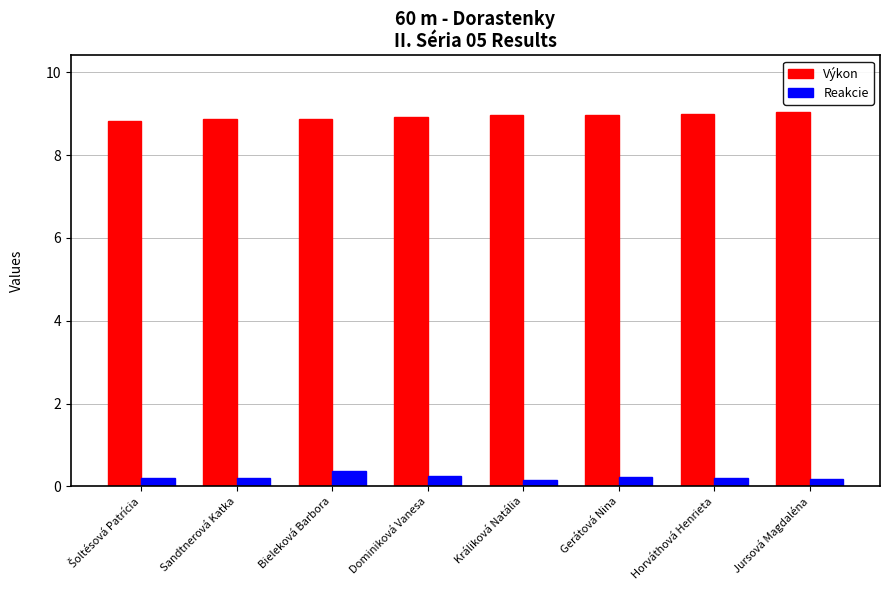

The value of Výkon at Sandtnerová Katka is 8.9. True or false?

True